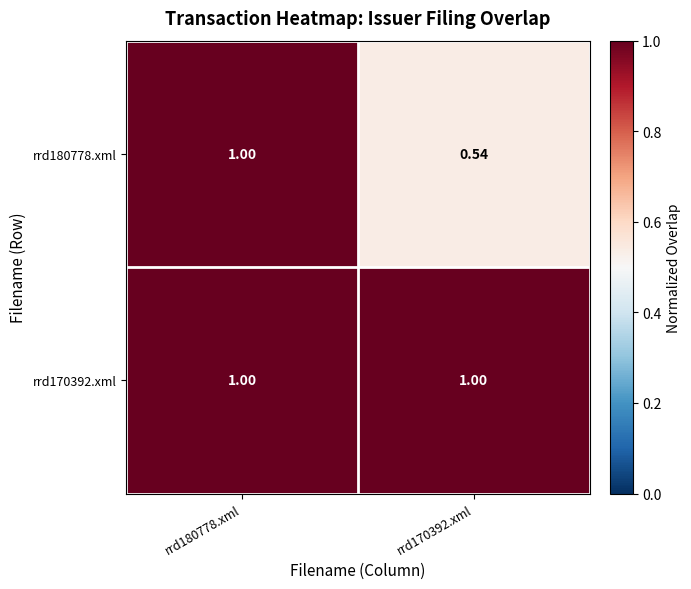

Count the number of categories in the chart.

2